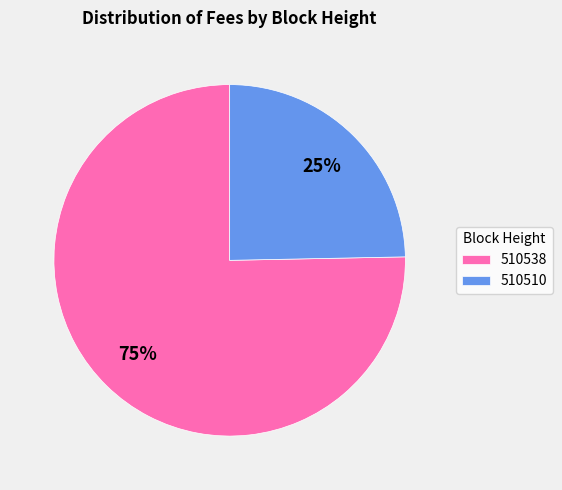

Is the sum of 510510 and 510538 greater than half?

Yes